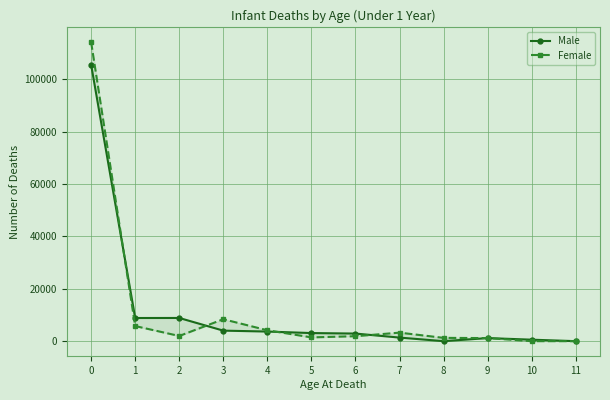

Rank the series by their maximum value, from lowest to highest.

Male, Female